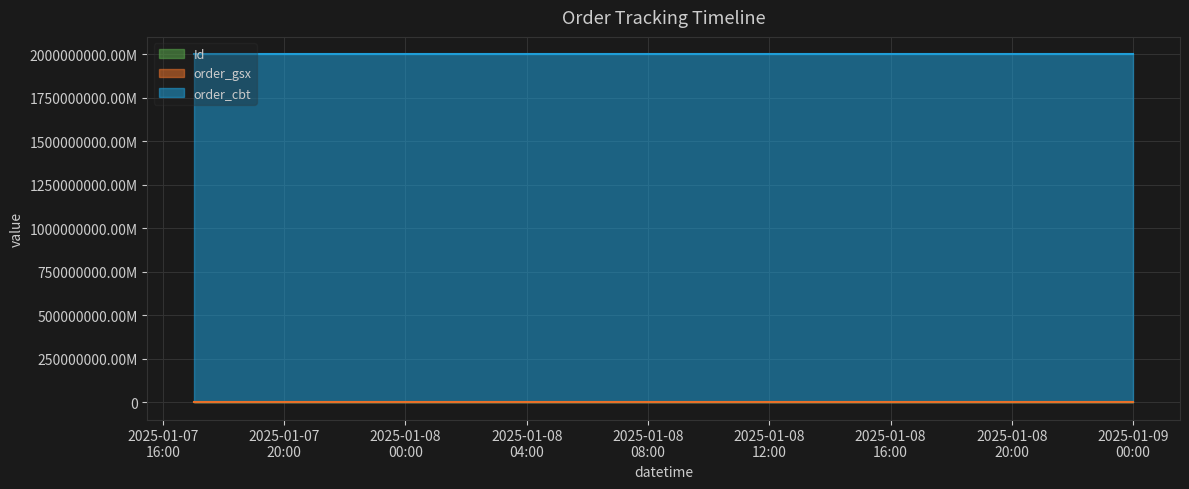

What is the label of the 2nd point from the right?

2025-01-08 21:02:59